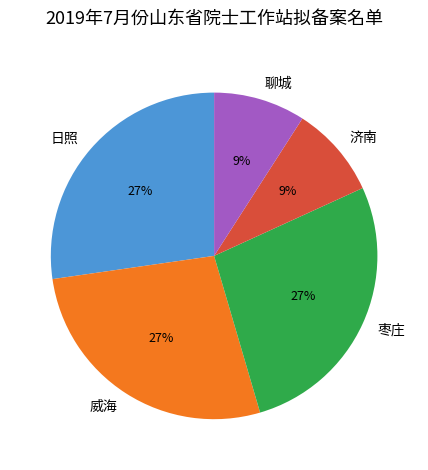

Approximately how many times larger is the value at 济南 compared to 威海?

0.3